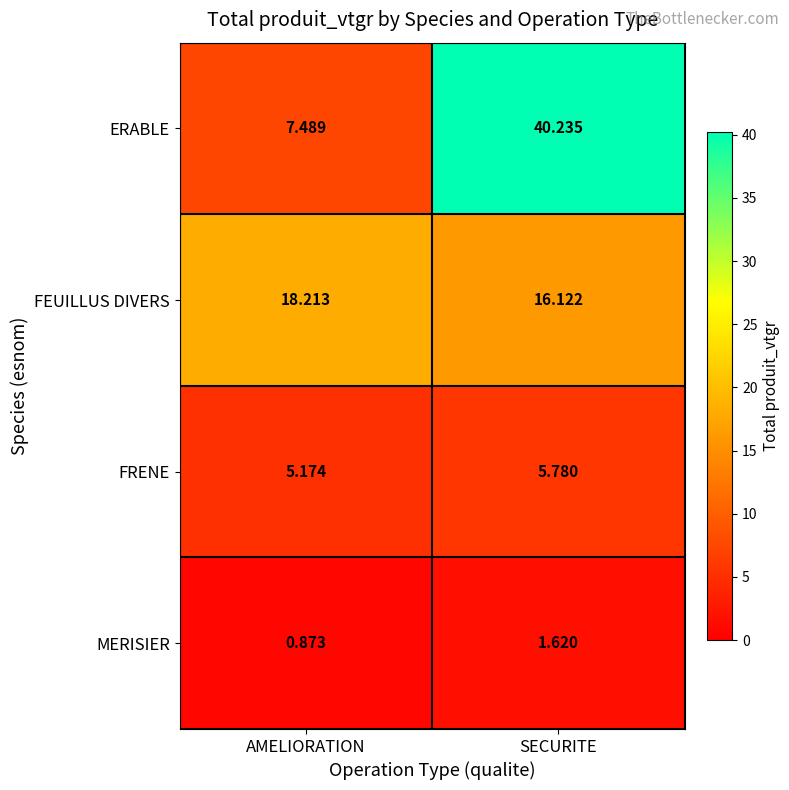

List the series in order of their overall mean, highest first.

ERABLE, FEUILLUS DIVERS, FRENE, MERISIER